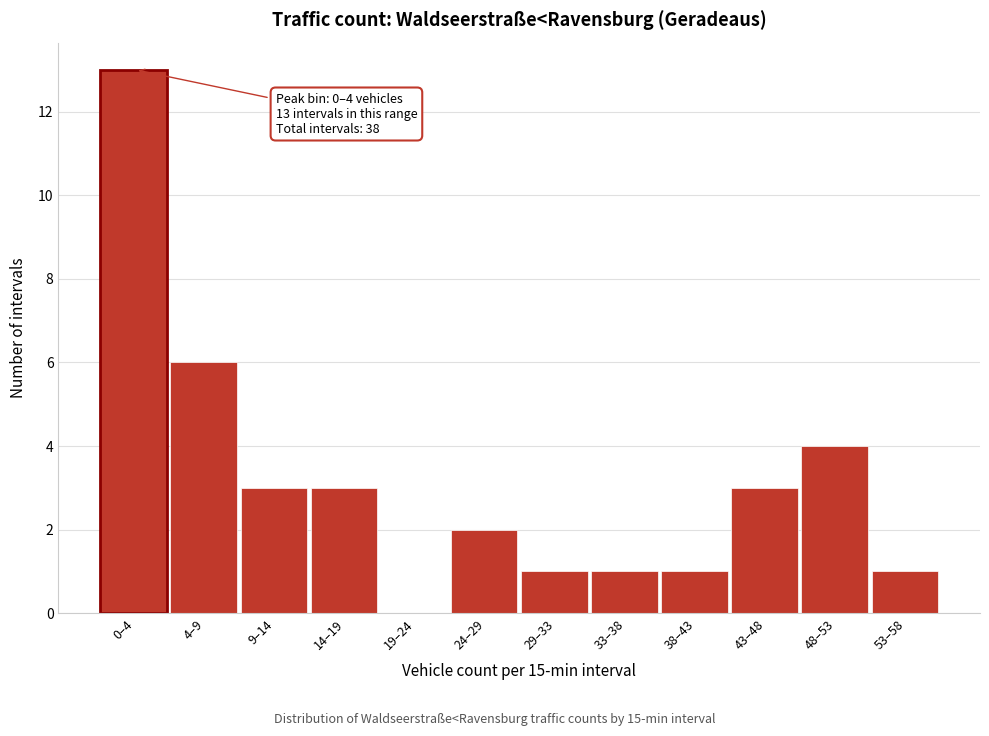

Reading left to right, extract all data points from this chart.

0–4=13	4–9=6	9–14=3	14–19=3	19–24=0	24–29=2	29–33=1	33–38=1	38–43=1	43–48=3	48–53=4	53–58=1